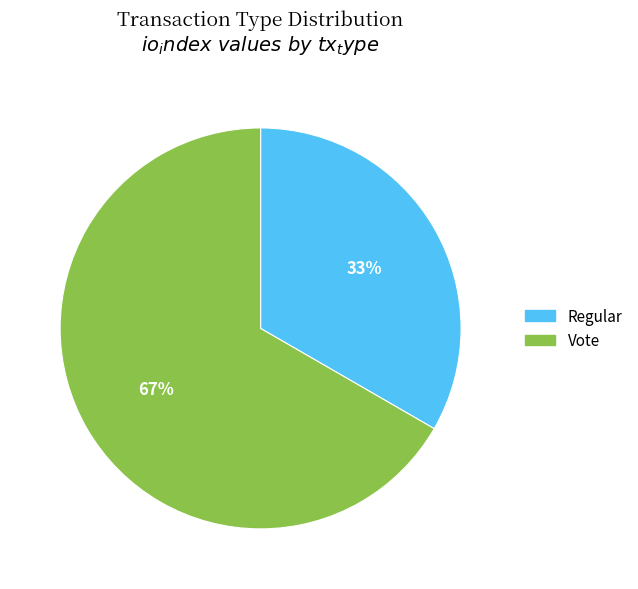

What is the smallest slice in the pie chart?

Regular